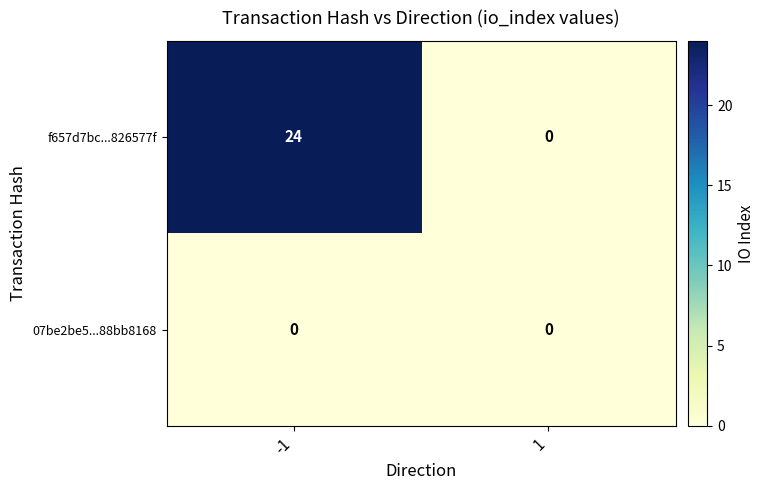

At which category is the sum across all series the highest?

-1